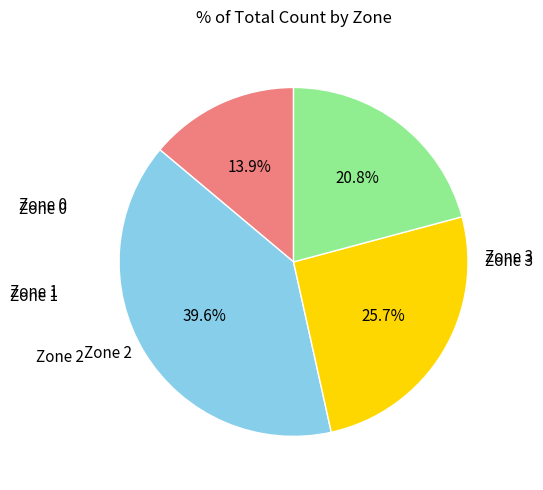

Is there any slice that represents more than half of the pie?

No